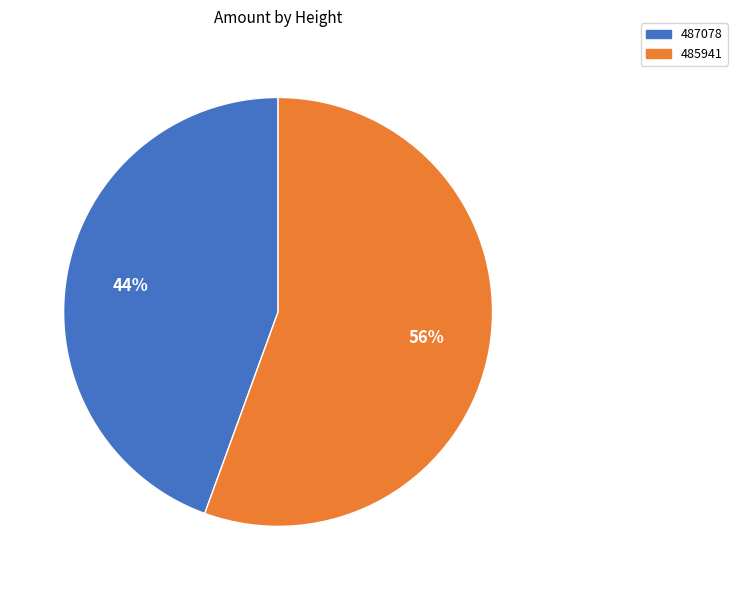

Which category has the smallest portion of the pie?

487078